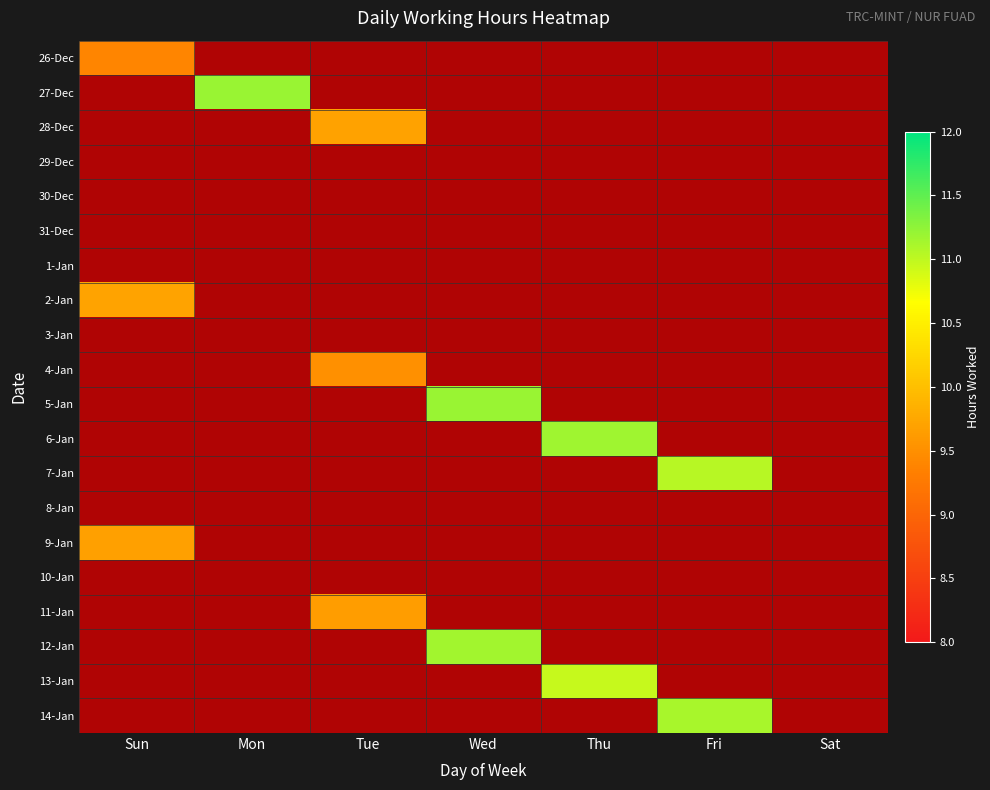

True or false: 7-Jan has a value of 1.8 at Sat.

False